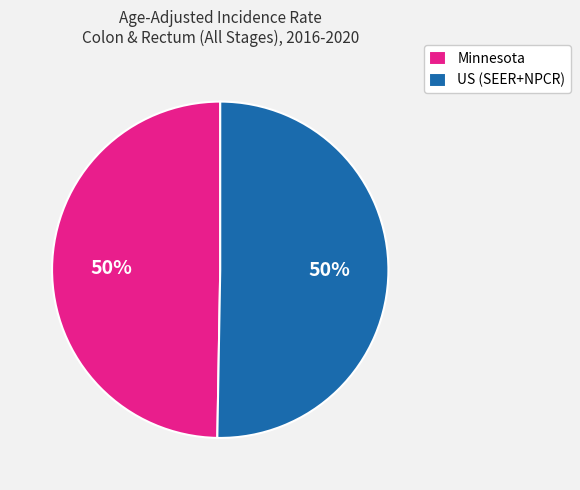

True or false: Minnesota accounts for 50% of the total.

True